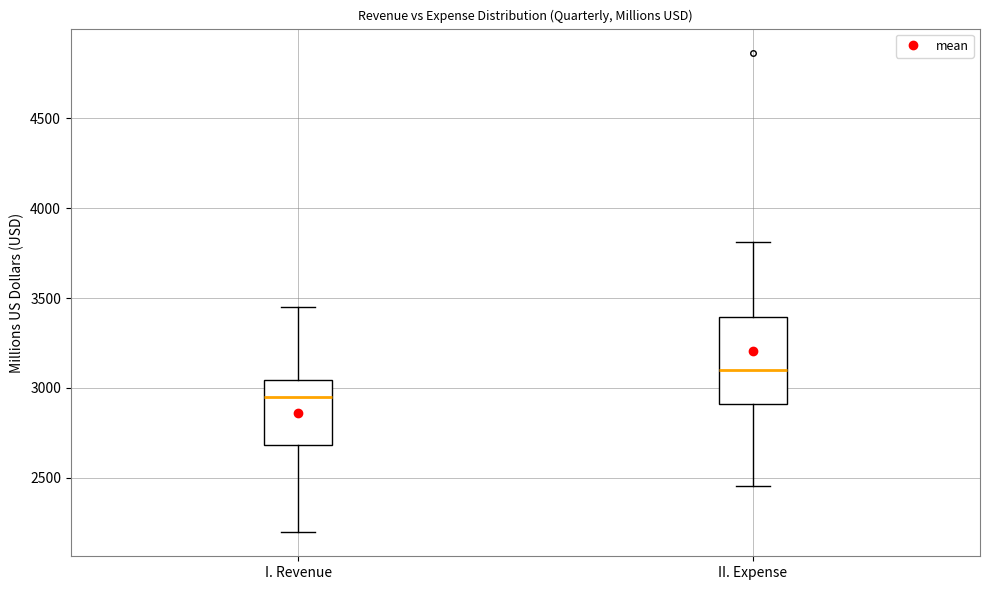

Where does the lower whisker of the box for I. Revenue end on the y-axis? The values are not printed on the chart, so give them approximately, as read against the axis.

2200